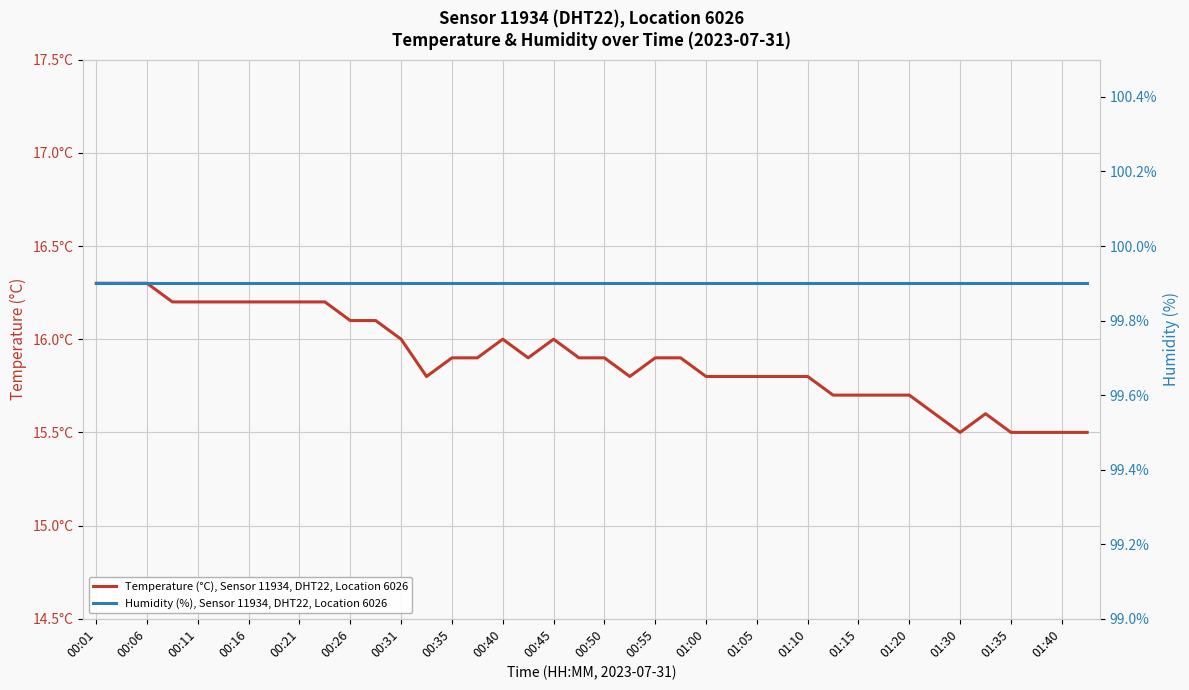

True or false: Humidity (%), Sensor 11934, DHT22, Location 6026 and Temperature (°C), Sensor 11934, DHT22, Location 6026 intersect in this chart.

False